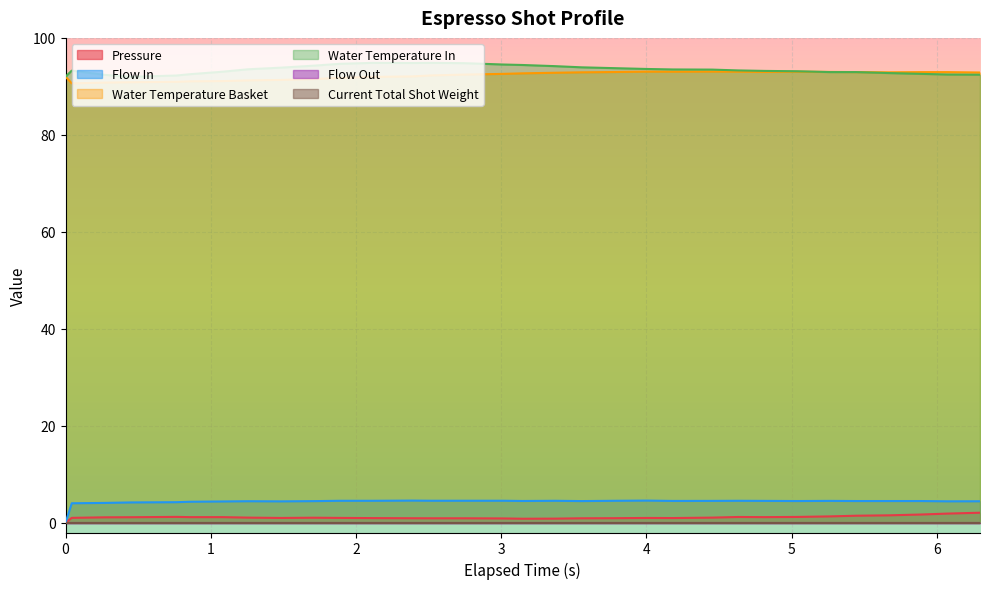

Between 1.888 and 3.373, which is larger?

1.888